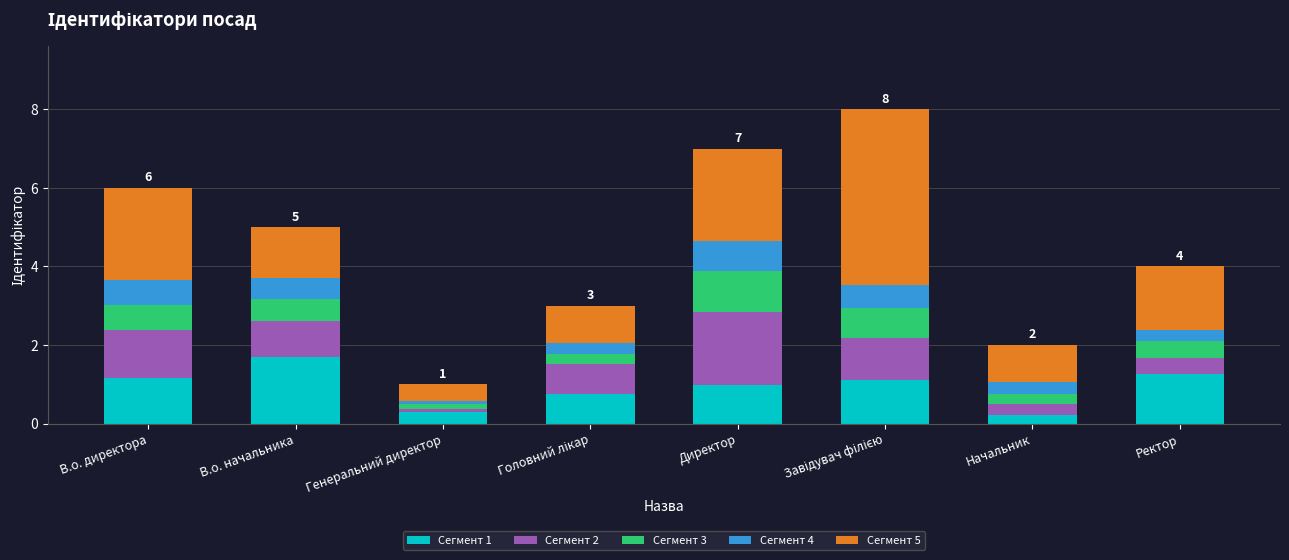

Count the number of data series in this chart.

5